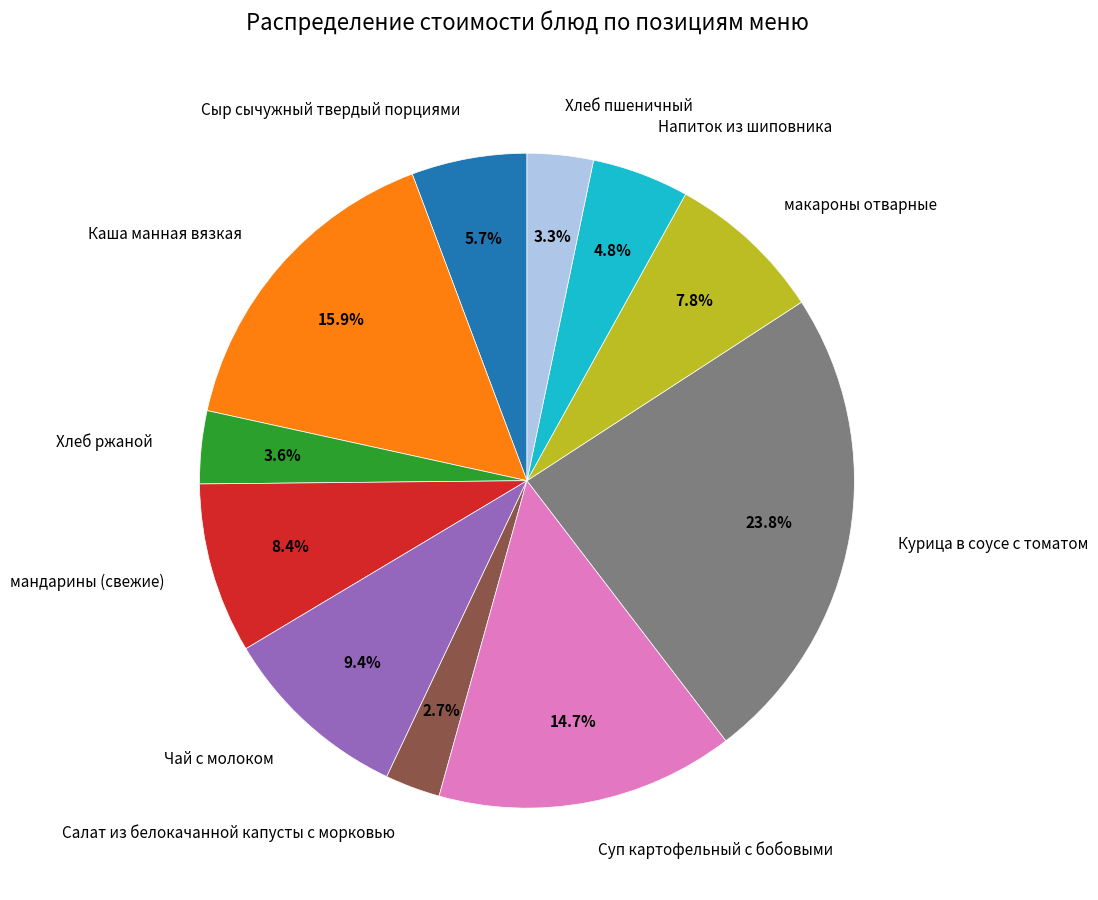

Which slice is the largest?

Курица в соусе с томатом